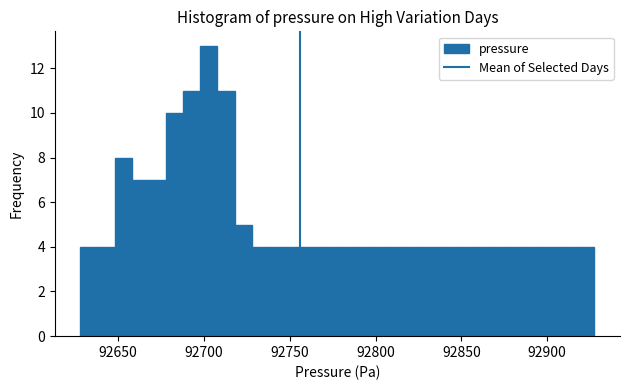

Read against the x-axis, roughly where is the centre of the tallest bar?

92705